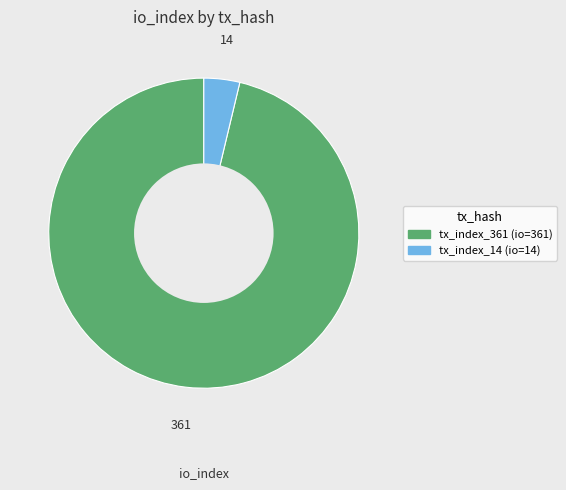

Is it true that tx_index_361 is 96% of the pie?

True